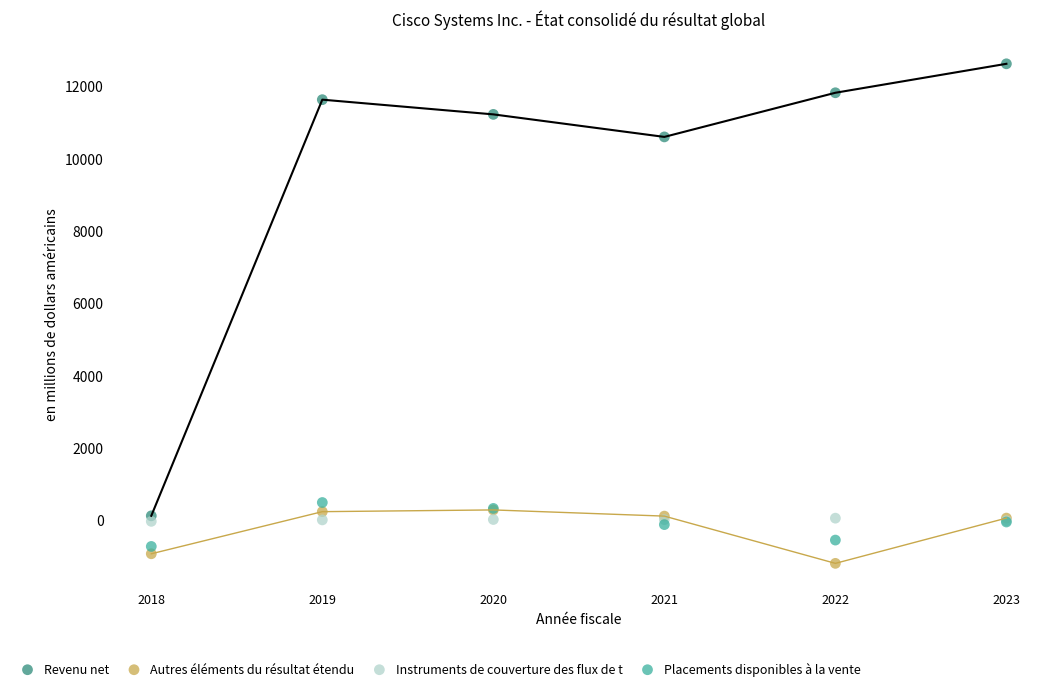

Across all series, what Y value is closest to 5704?

10591